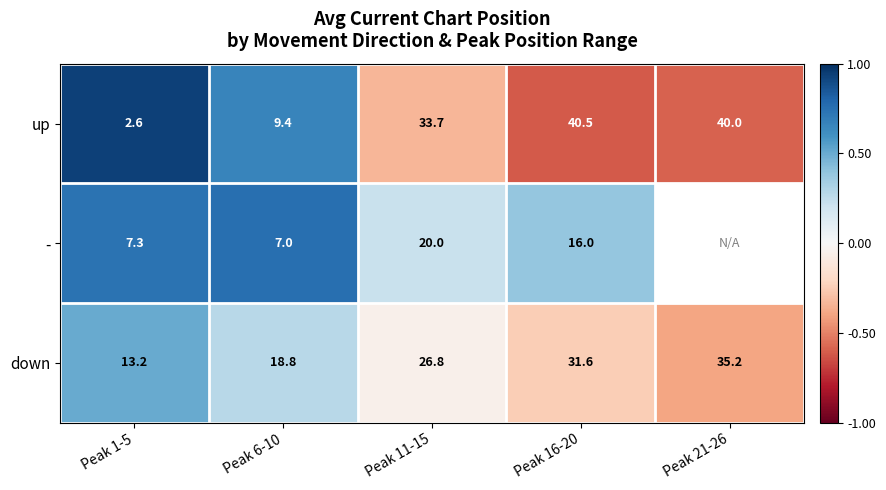

Is the value of up at Peak 1-5 greater than the value of - at Peak 16-20?

No